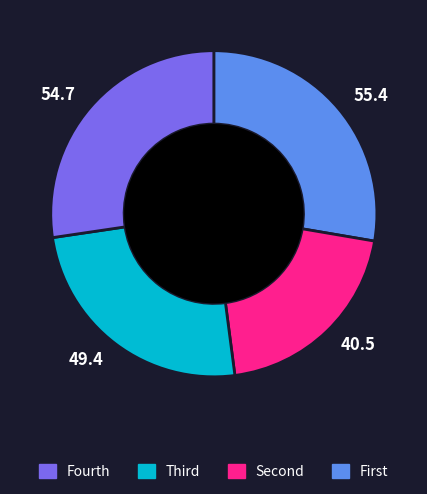

Is there a majority slice in this chart?

No